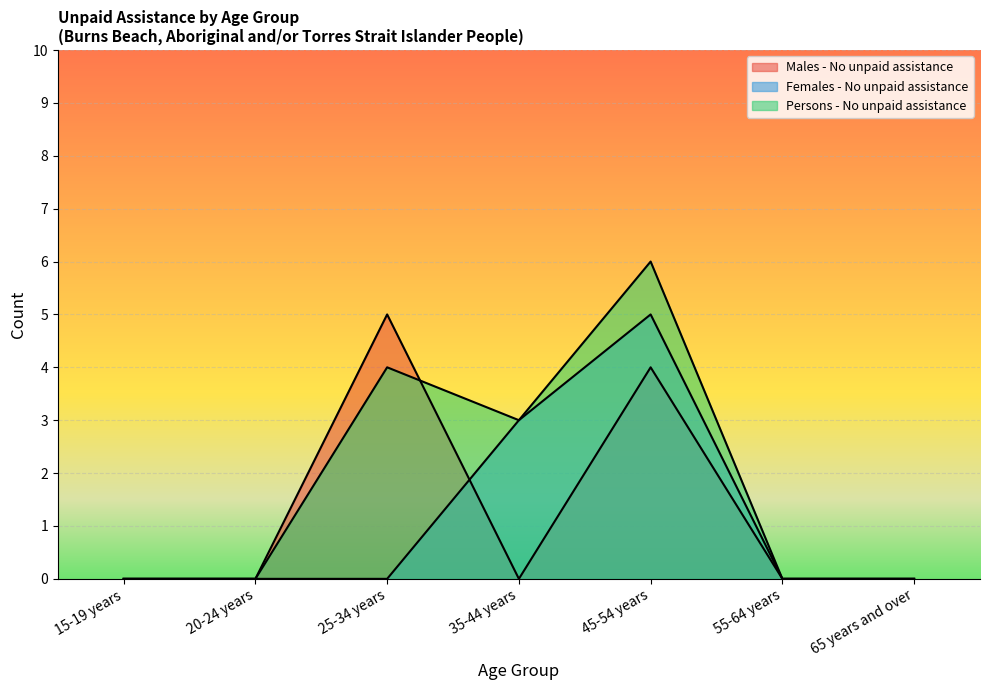

What is the total value across all series at 45-54 years?

15